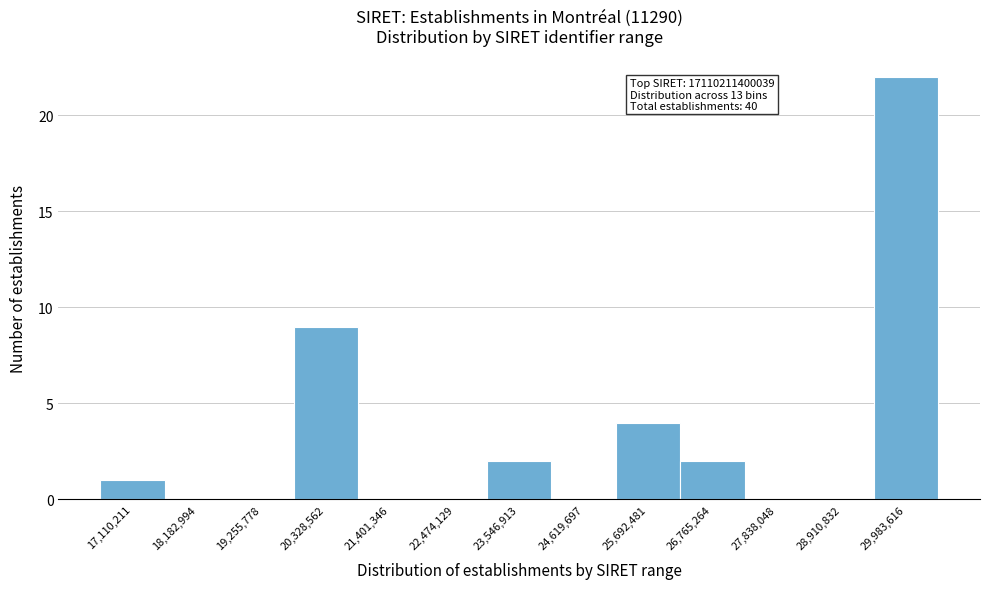

Reading right to left, list all the values displayed in this chart.

29,983,616=22	28,910,832=0	27,838,048=0	26,765,264=2	25,692,481=4	24,619,697=0	23,546,913=2	22,474,129=0	21,401,346=0	20,328,562=9	19,255,778=0	18,182,994=0	17,110,211=1